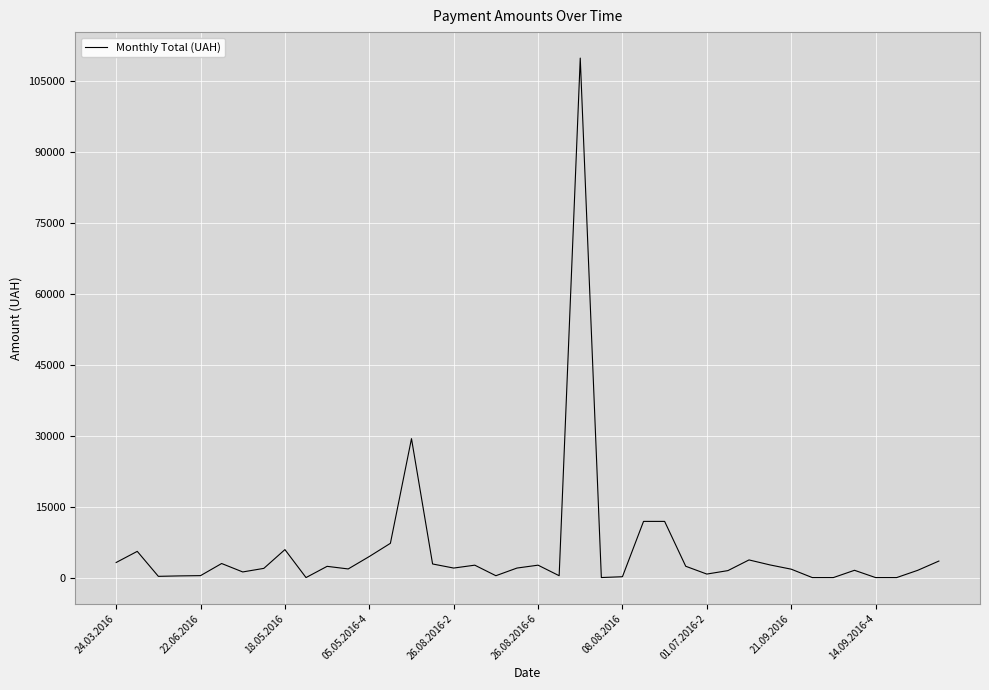

What is the greatest value displayed?

109857.0